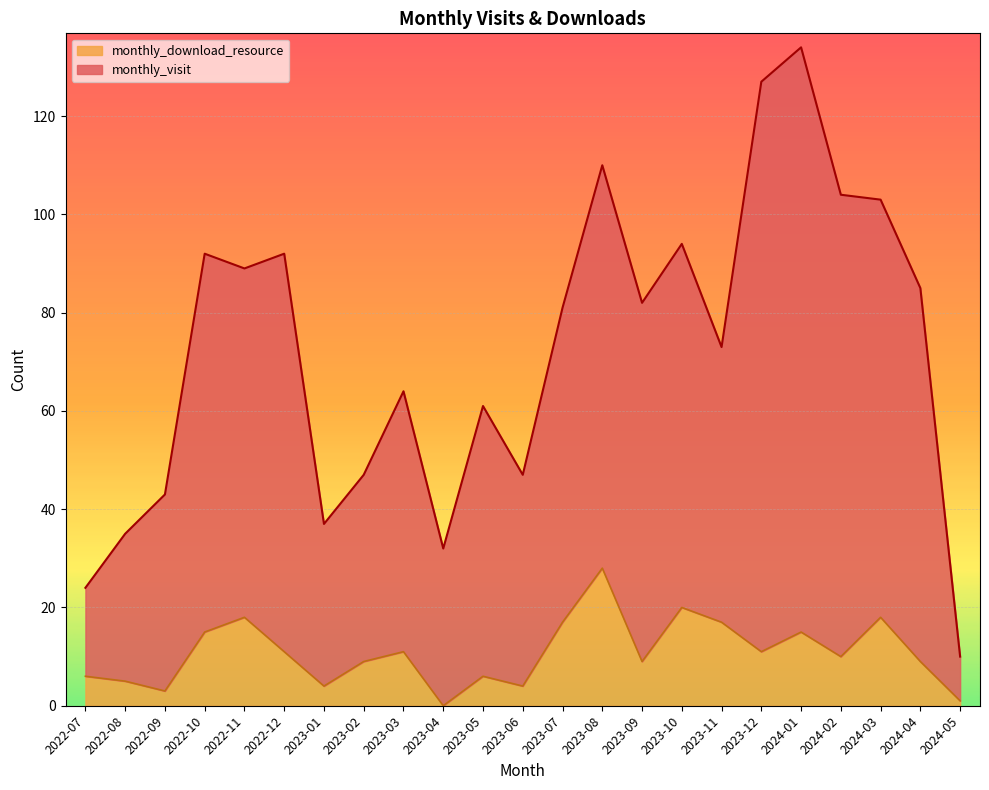

In monthly_download_resource, how many points are lower than both neighbors (excluding endpoints)?

7